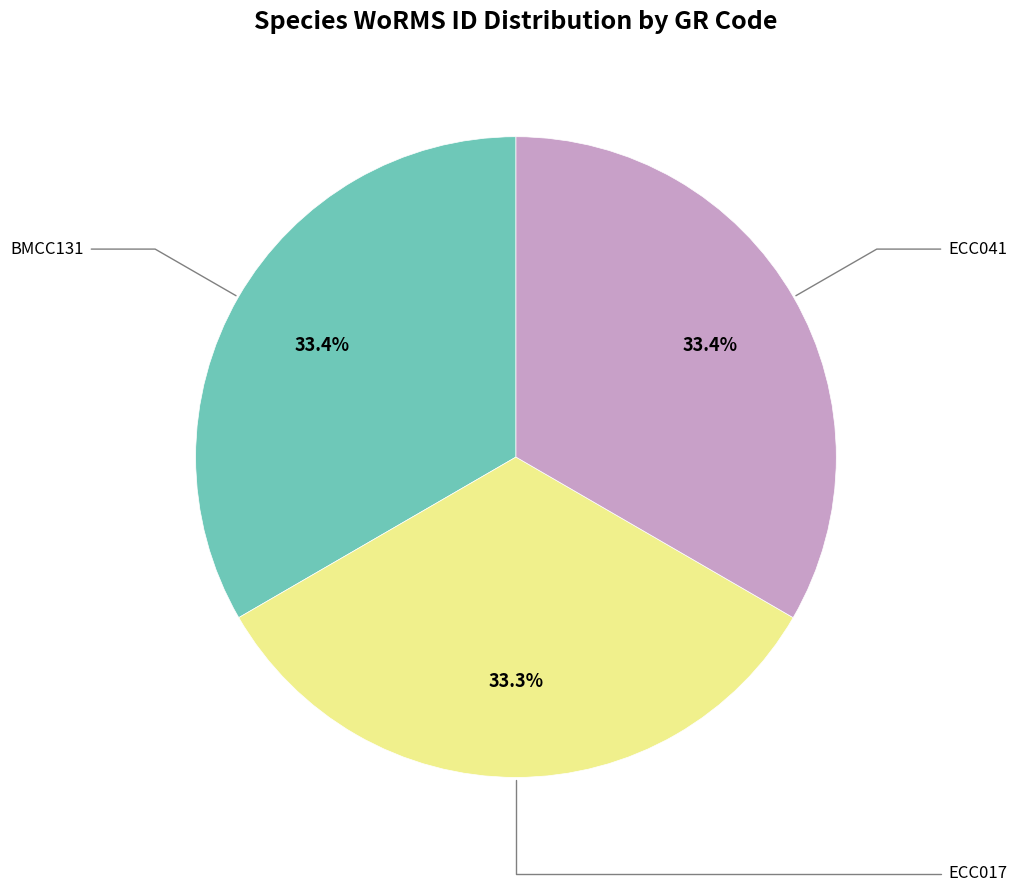

To the nearest percent, what is the average slice percentage?

33%